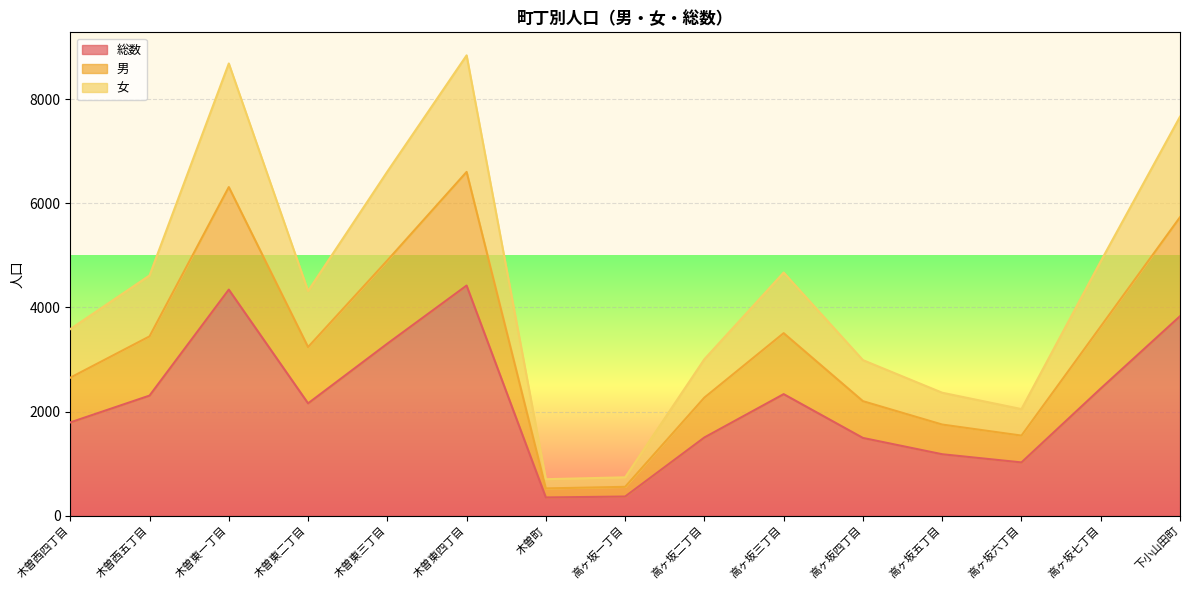

True or false: 総数 and 男 intersect in this chart.

False